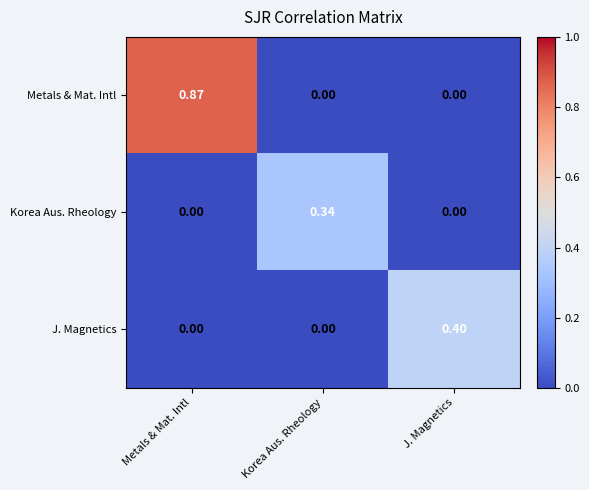

At which category does the chart reach its peak across all series?

Metals & Mat. Intl